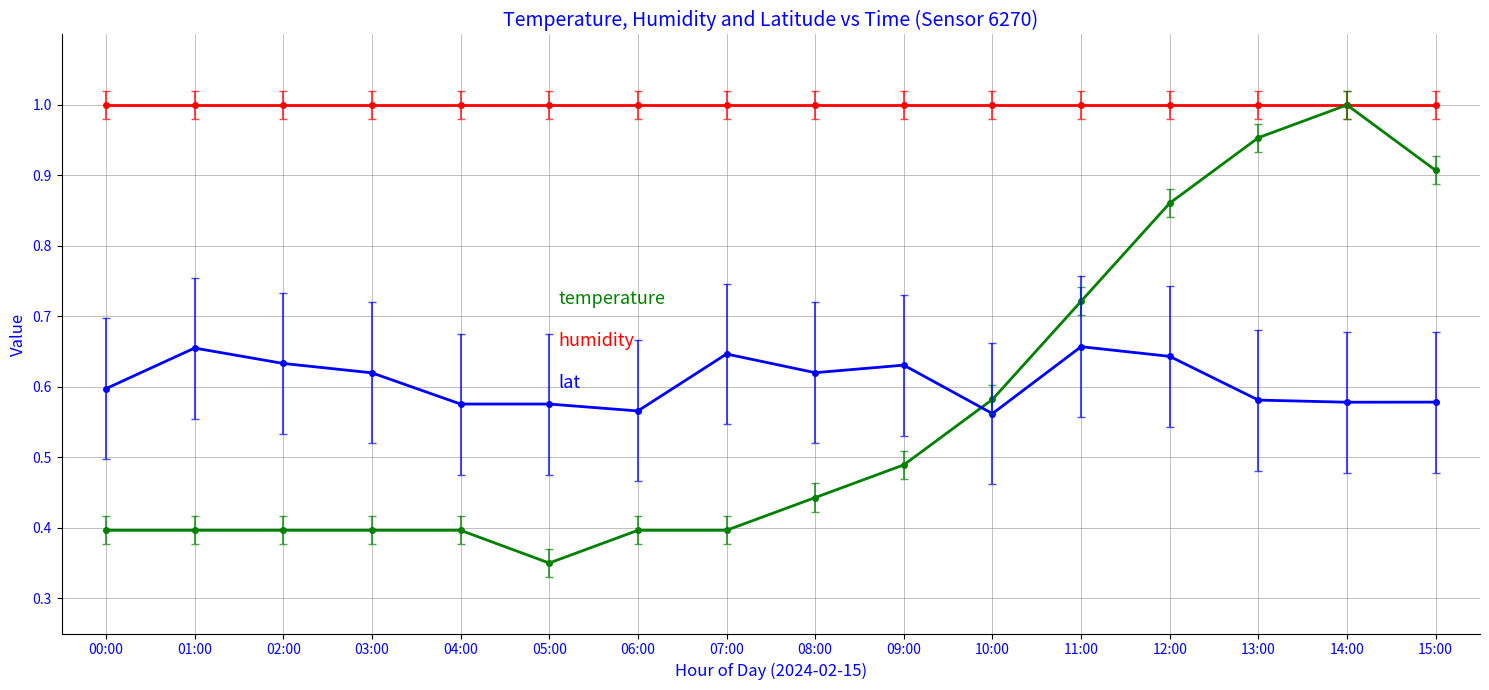

What is the label of the 7th point from the right?

09:00